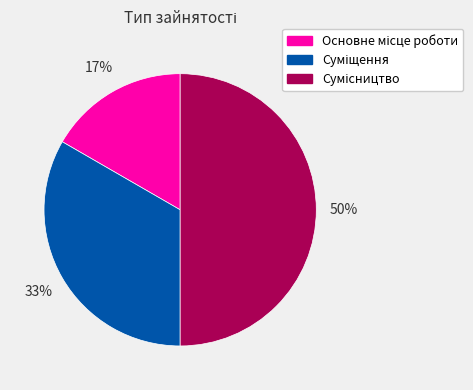

To the nearest percent, what is the difference between the largest and smallest slice percentages?

33%